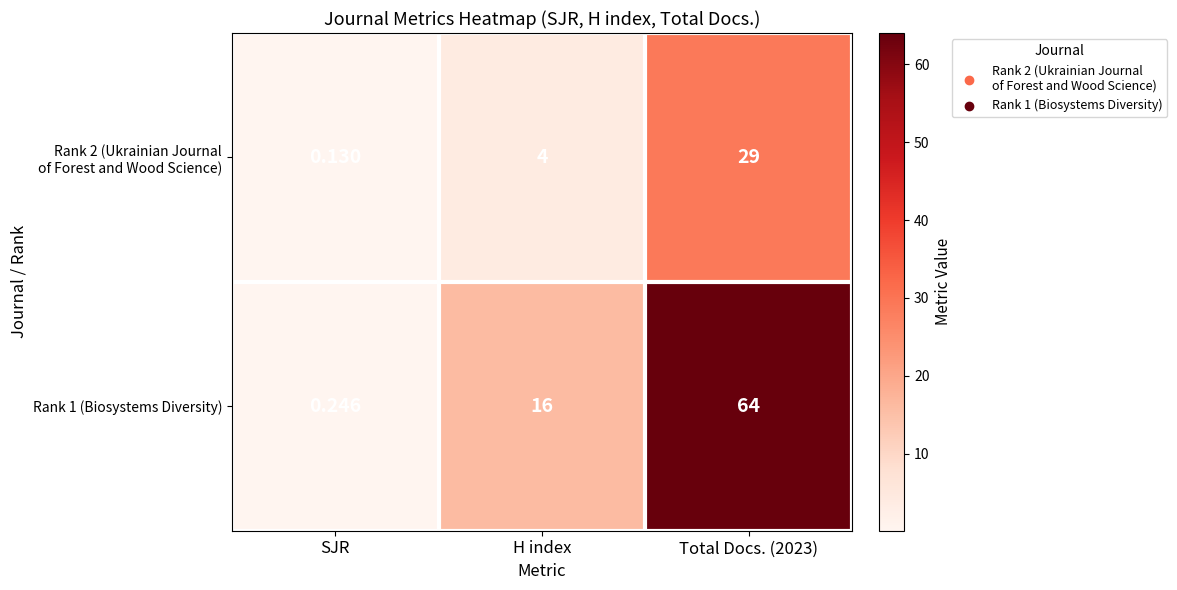

Where is Rank 1 (Biosystems Diversity) nearest to the value 32?

H index